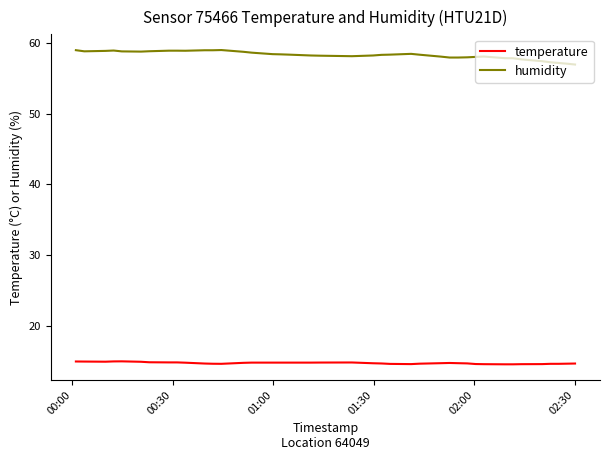

Rank the series by their average value, from lowest to highest.

temperature, humidity